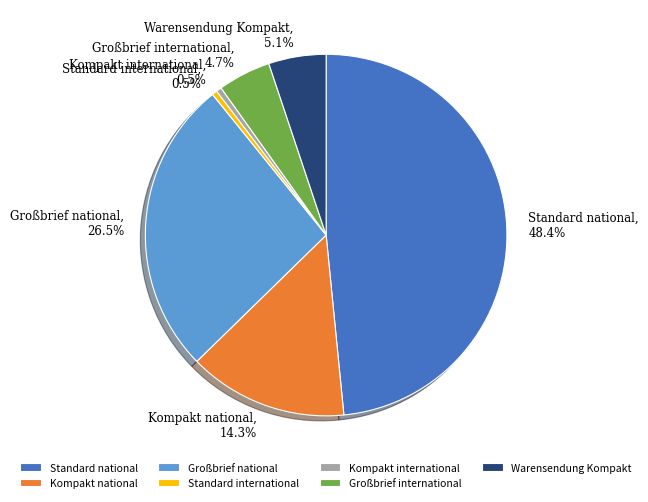

What is the largest slice in the pie chart?

Standard national